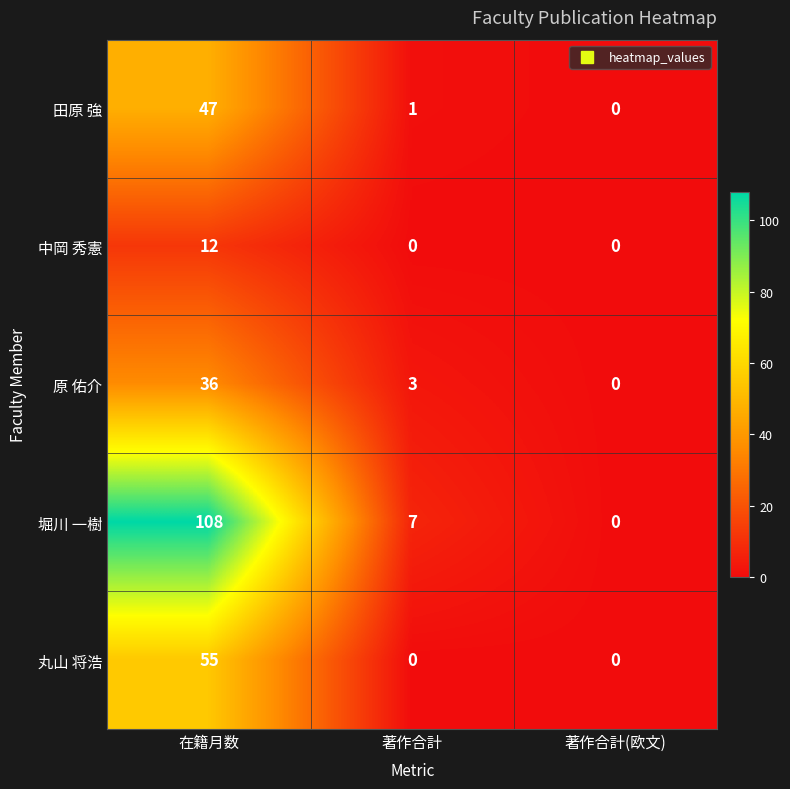

How many data points in 丸山 将浩 are above 0?

1